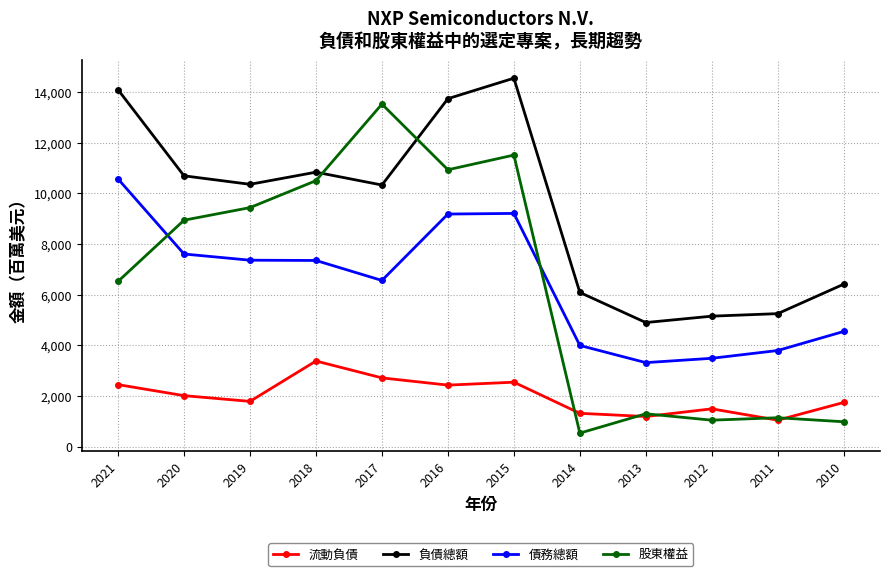

What is the sum of the 流動負債 values at 2020 and 2018?

5402